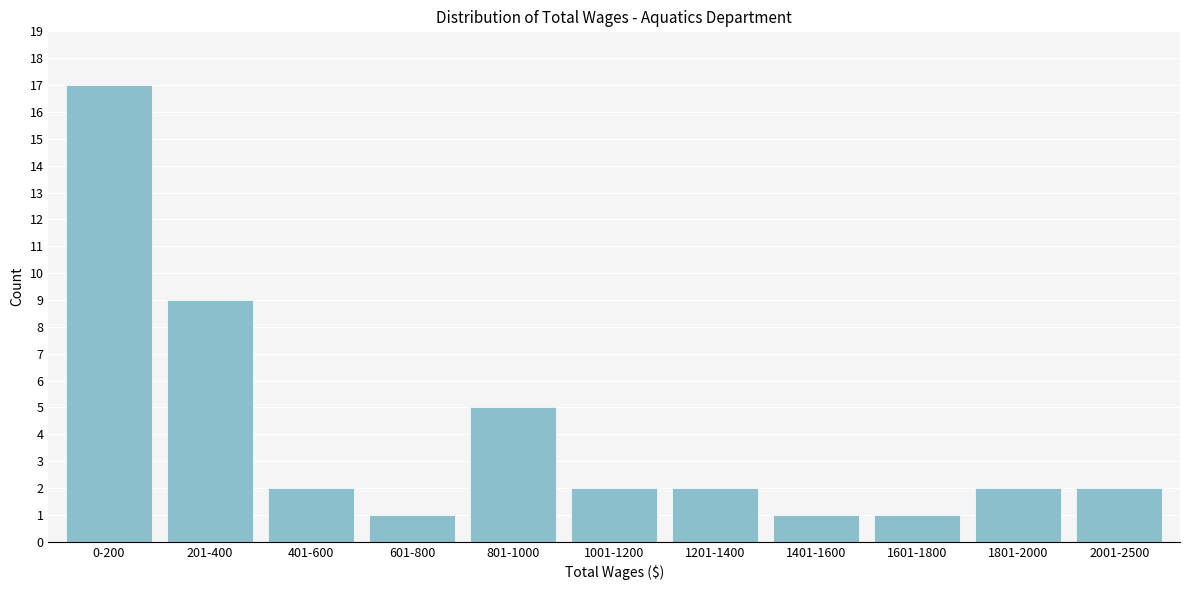

Reading left to right, transcribe all the data shown in this chart.

0-200=17	201-400=9	401-600=2	601-800=1	801-1000=5	1001-1200=2	1201-1400=2	1401-1600=1	1601-1800=1	1801-2000=2	2001-2500=2